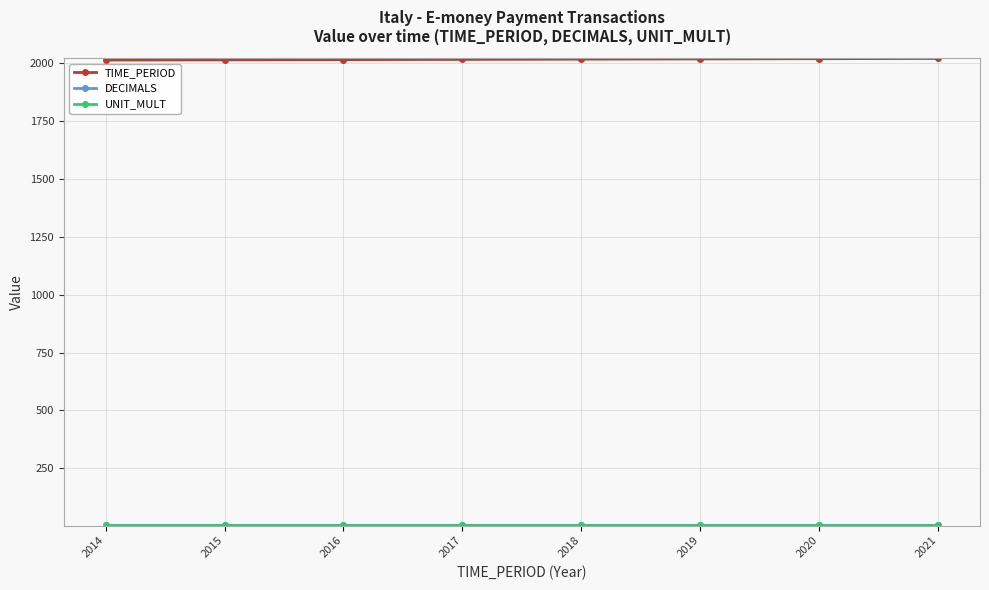

Is it true that TIME_PERIOD equals 2015 at 2015?

True